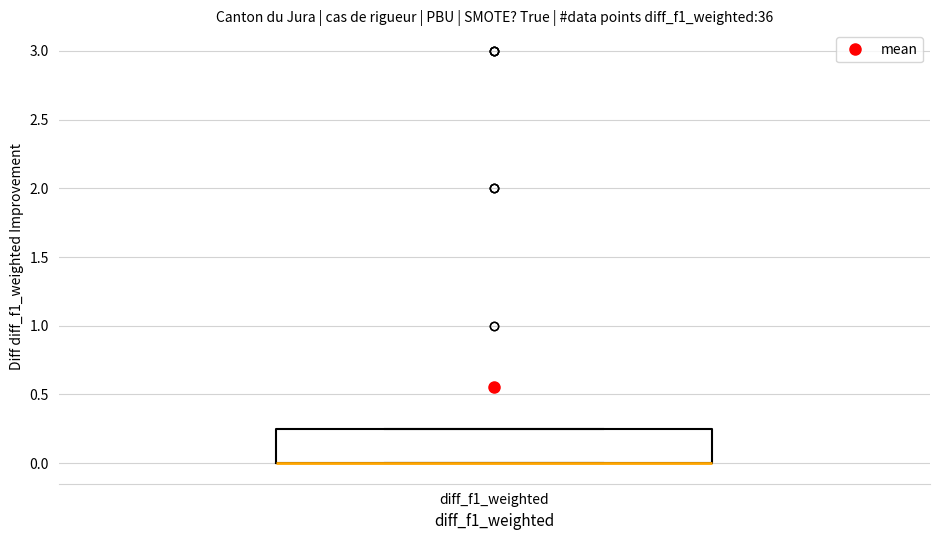

Where is the upper edge of the box for diff_f1_weighted on the y-axis? The values are not printed on the chart, so give them approximately, as read against the axis.

0.25